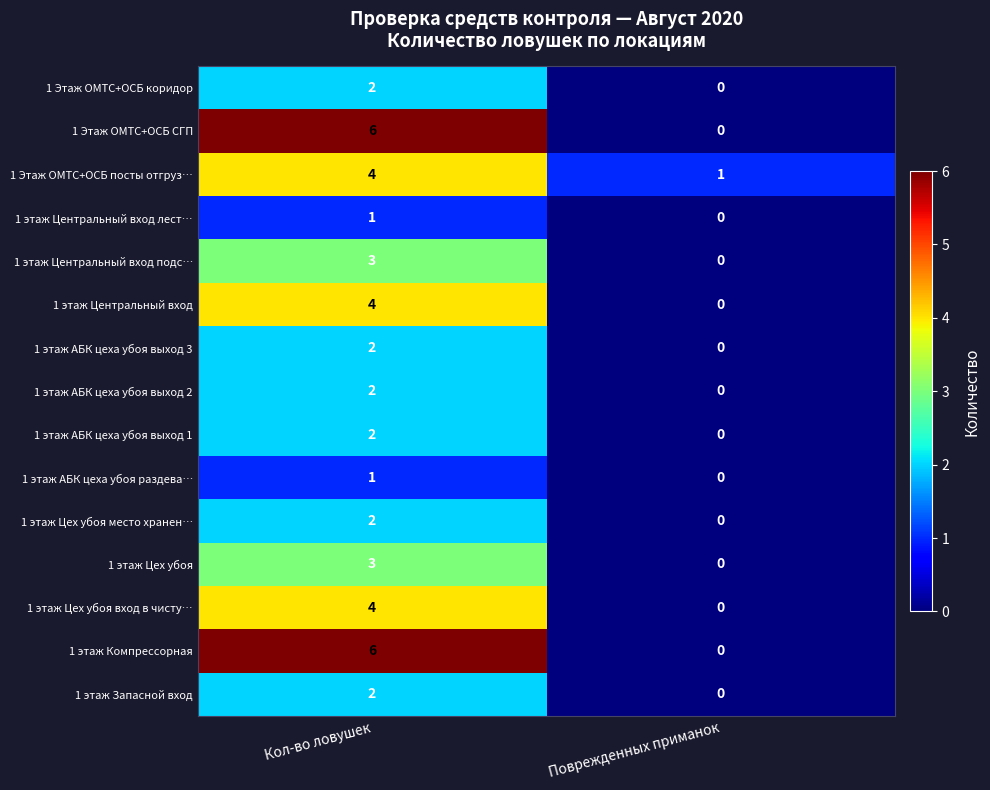

At which category is the sum across all series the highest?

Кол-во ловушек